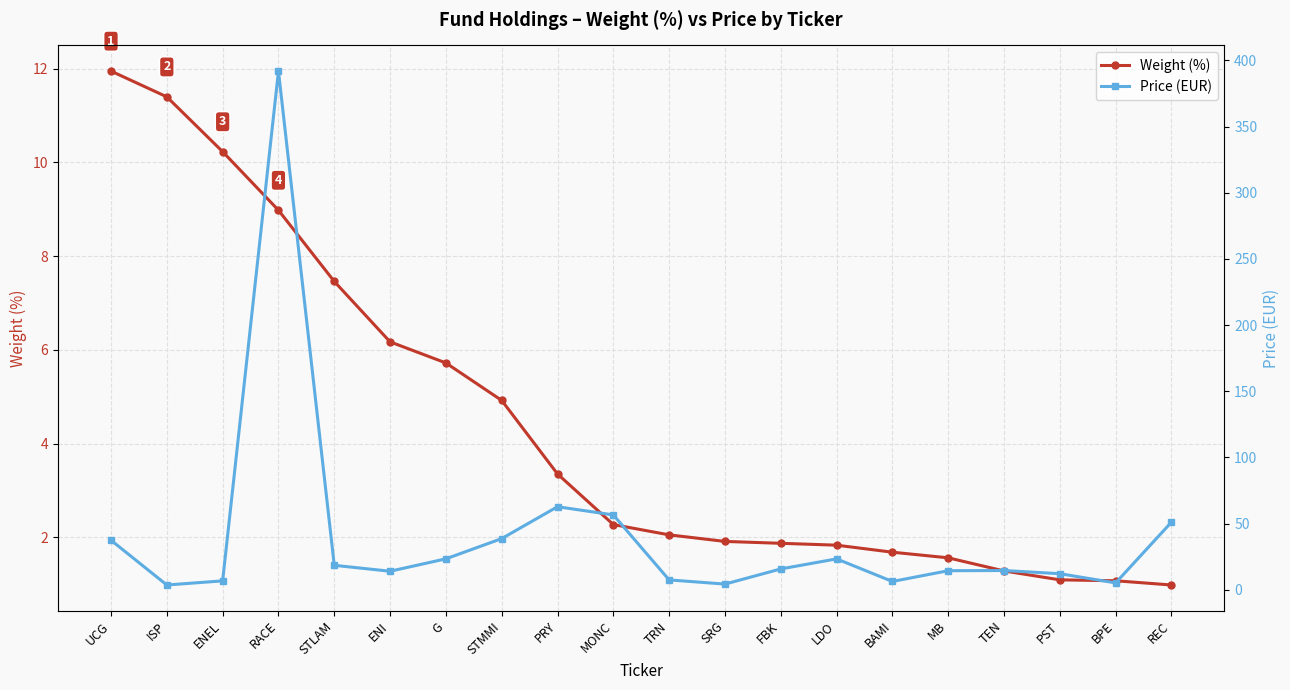

Reading right to left, extract all data points from this chart.

Weight (%): 1.0	1.1	1.1	1.3	1.6	1.7	1.8	1.9	1.9	2.0	2.3	3.4	4.9	5.7	6.2	7.5	9.0	10.2	11.4	11.9
Price (EUR): 51.1	5.2	12.2	14.6	14.4	6.3	23.4	15.8	4.3	7.5	56.6	62.8	38.7	23.4	14.0	18.5	391.9	6.7	3.6	37.4